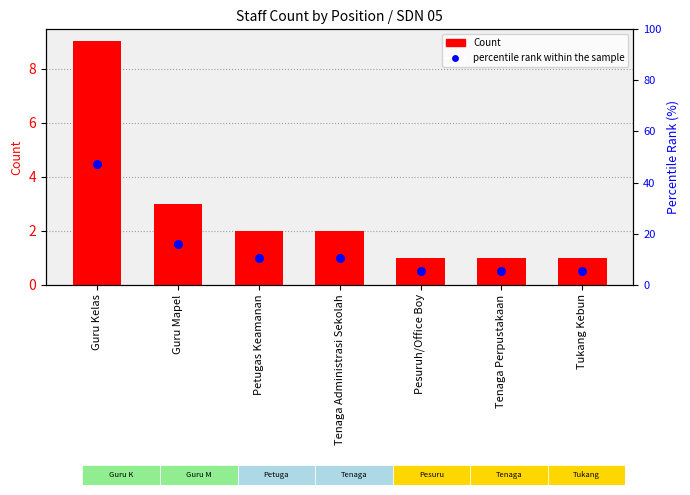

At which category is the sum across all series the highest?

Guru Kelas